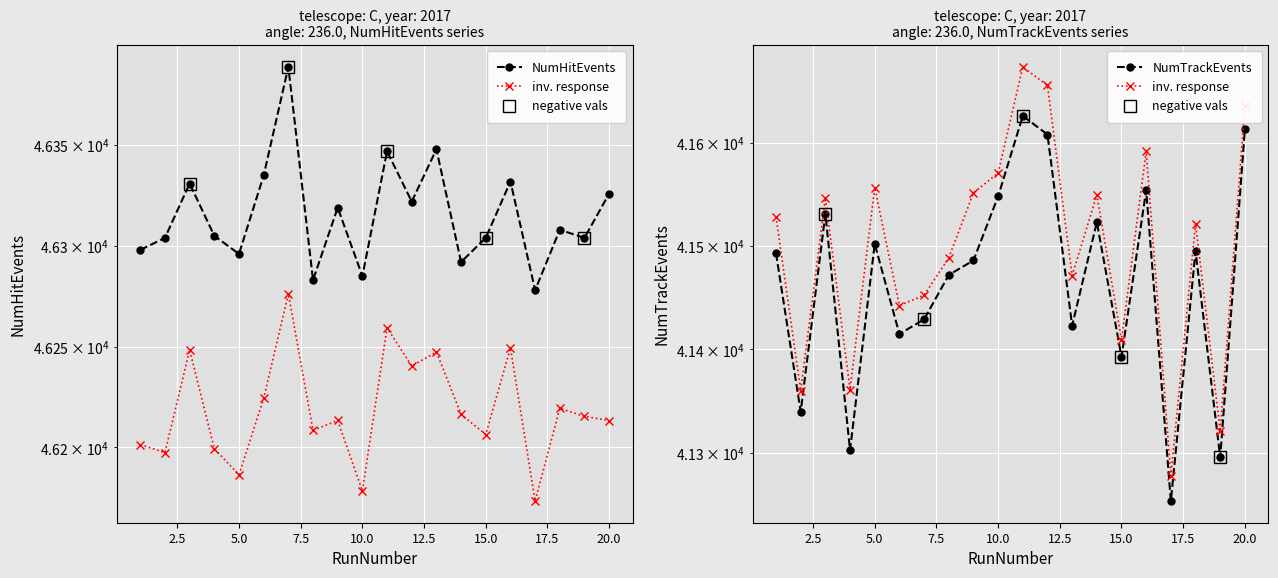

Rank the series by their average value, from lowest to highest.

NumTrackEvents, NumHitEvents